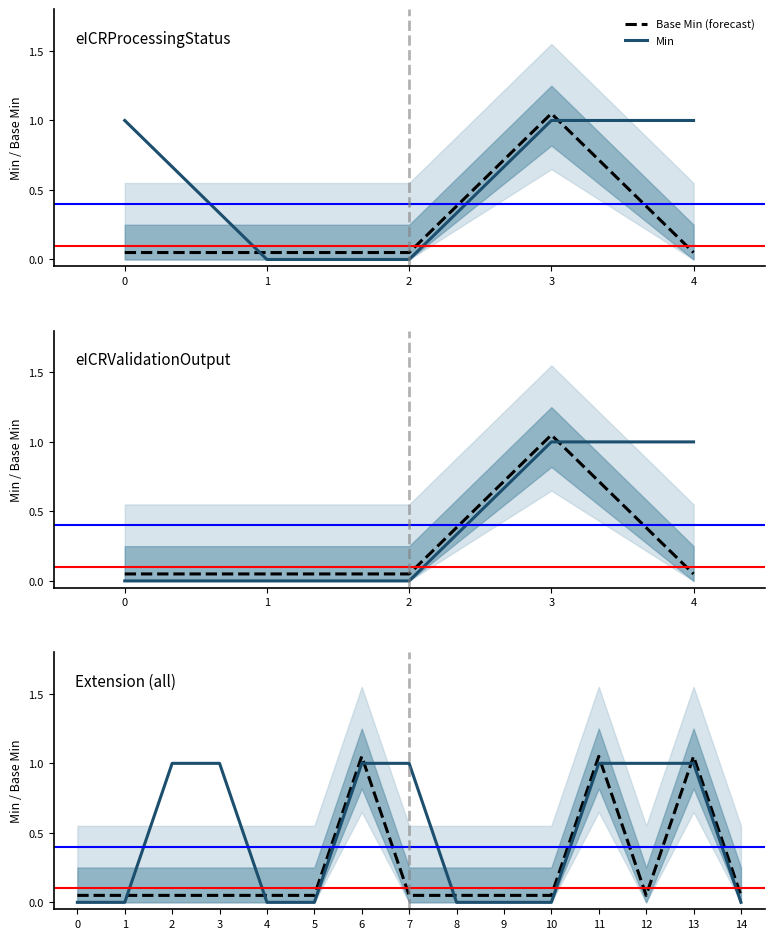

Which series has the largest range (max minus min)?

Base Min (forecast)